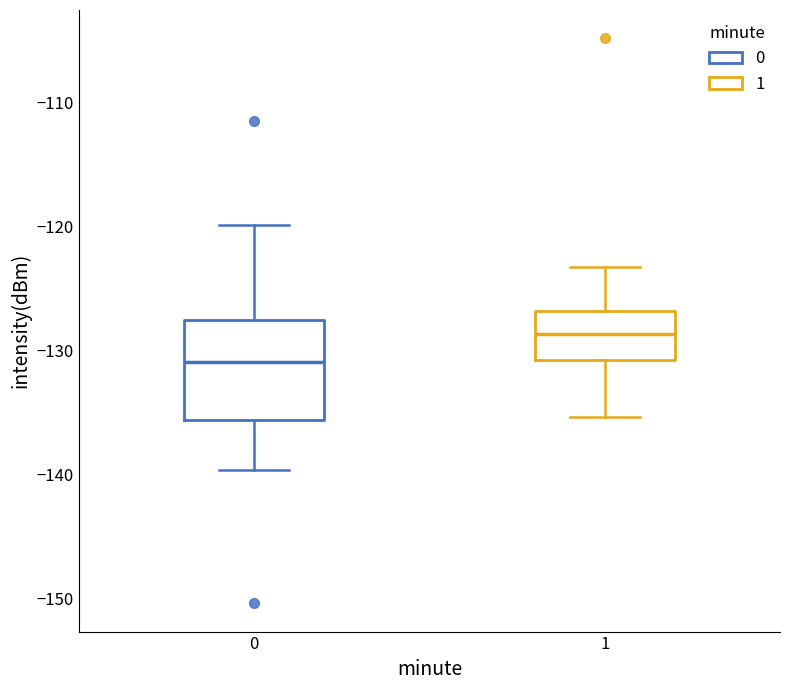

Where is the lower edge of the box at x = 0 on the y-axis? The values are not printed on the chart, so give them approximately, as read against the axis.

-136